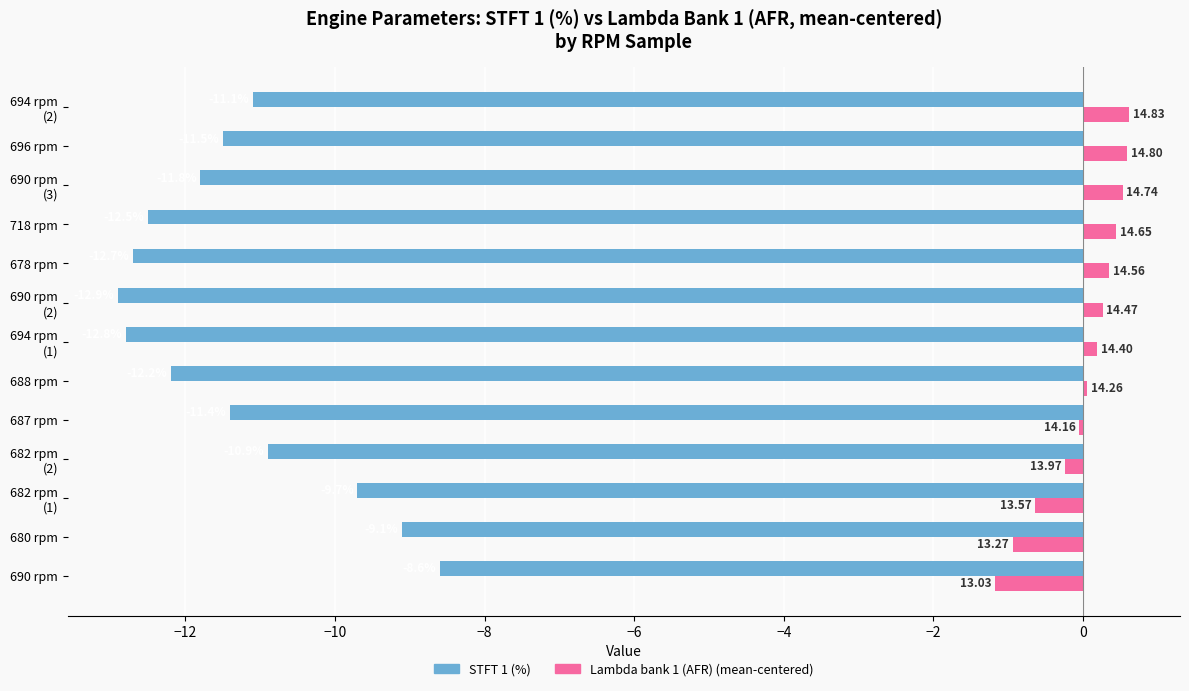

How many categories are shown in the chart?

13